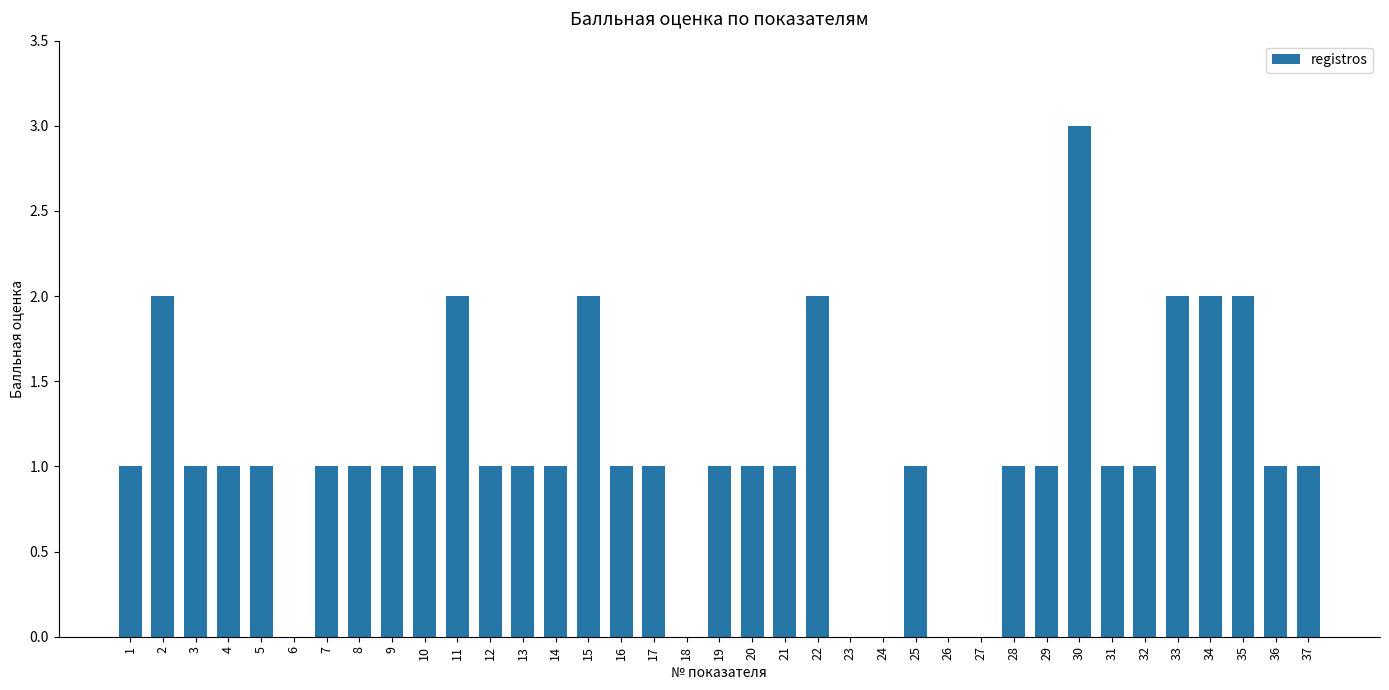

What is the change in value from 11 to 21?

-1